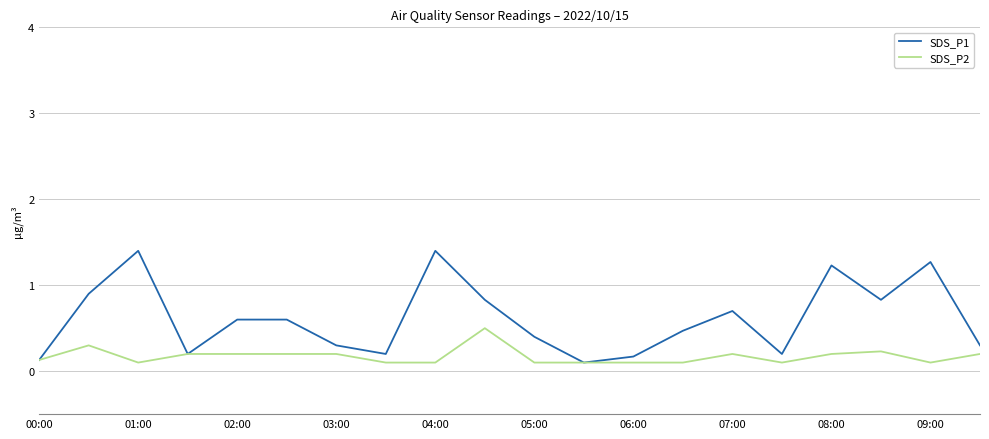

Is this an area chart (filled region under the line)?

No